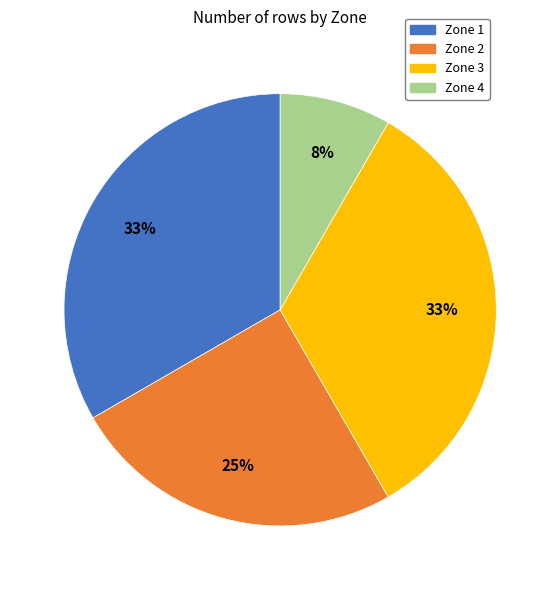

How many segments does this pie chart have?

4